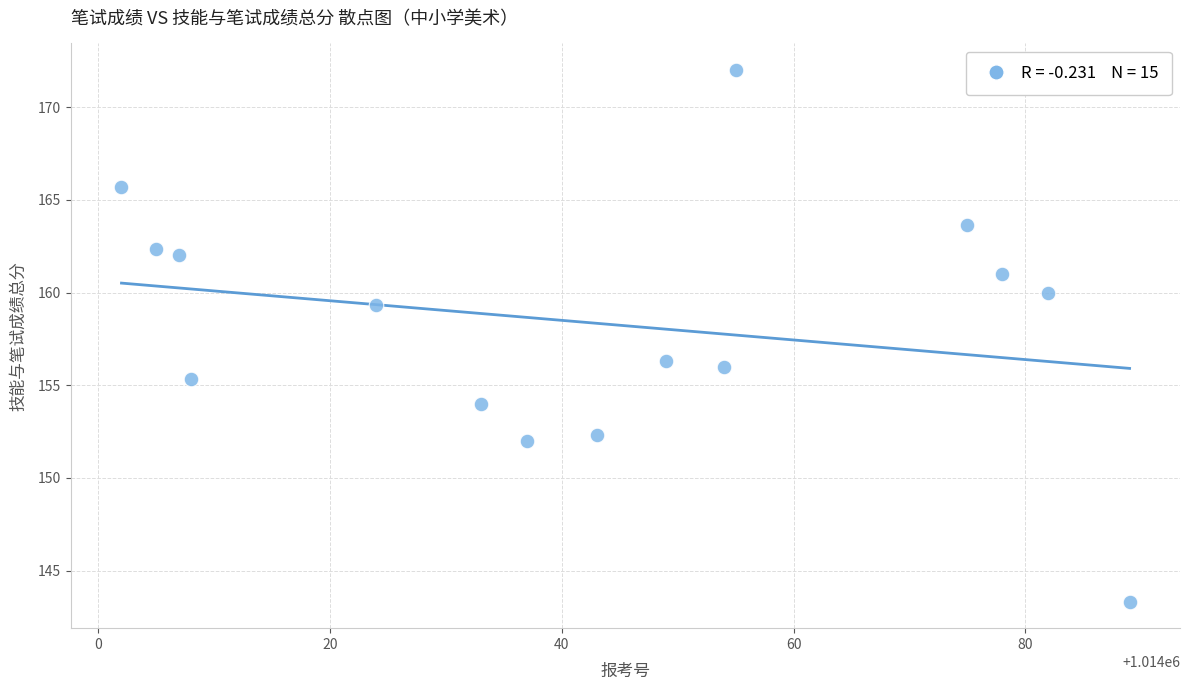

What is the range of X values (max minus min)?

87.0